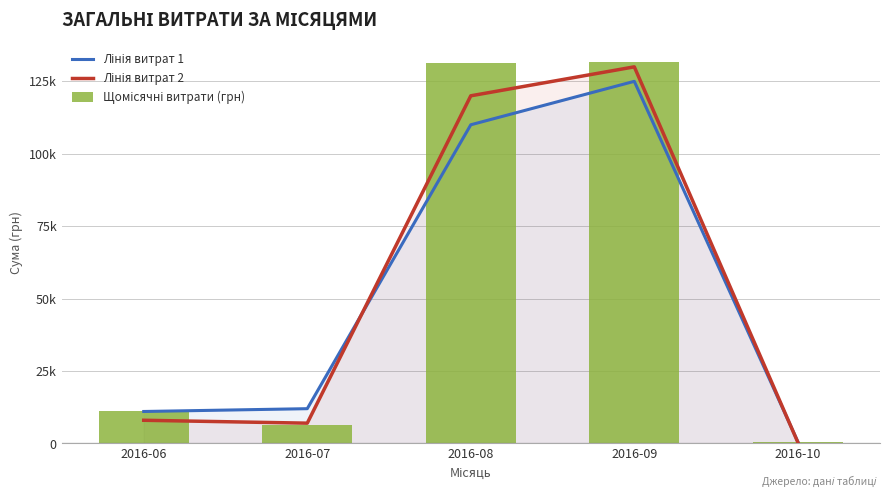

How many groups of bars are there?

5